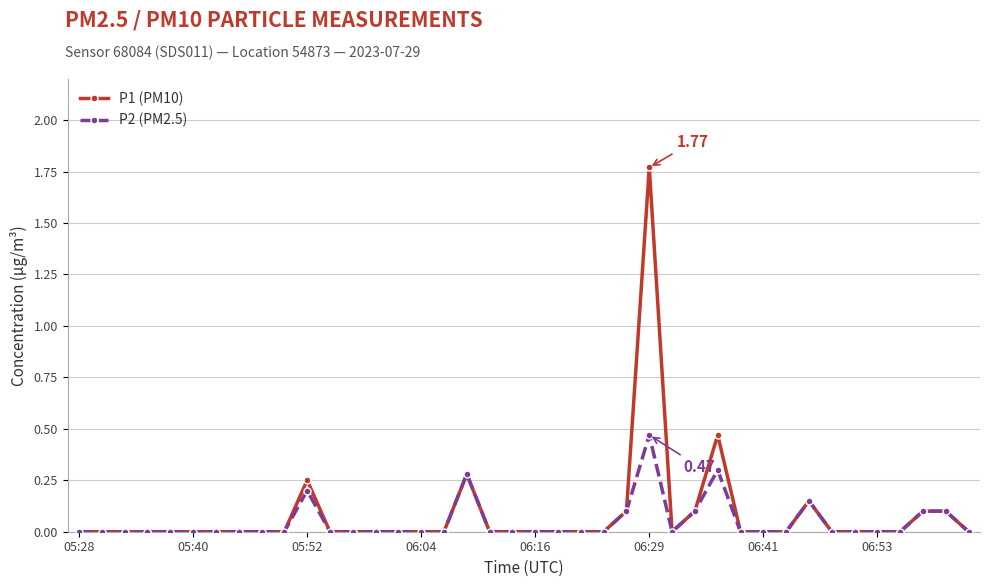

How many lines are shown in the chart?

2